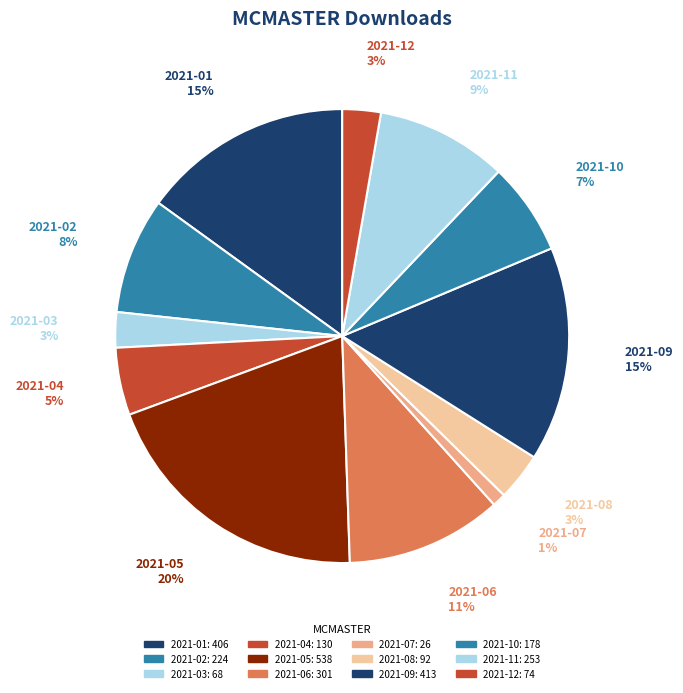

Is it true that 2021-10 is 21% of the pie?

False